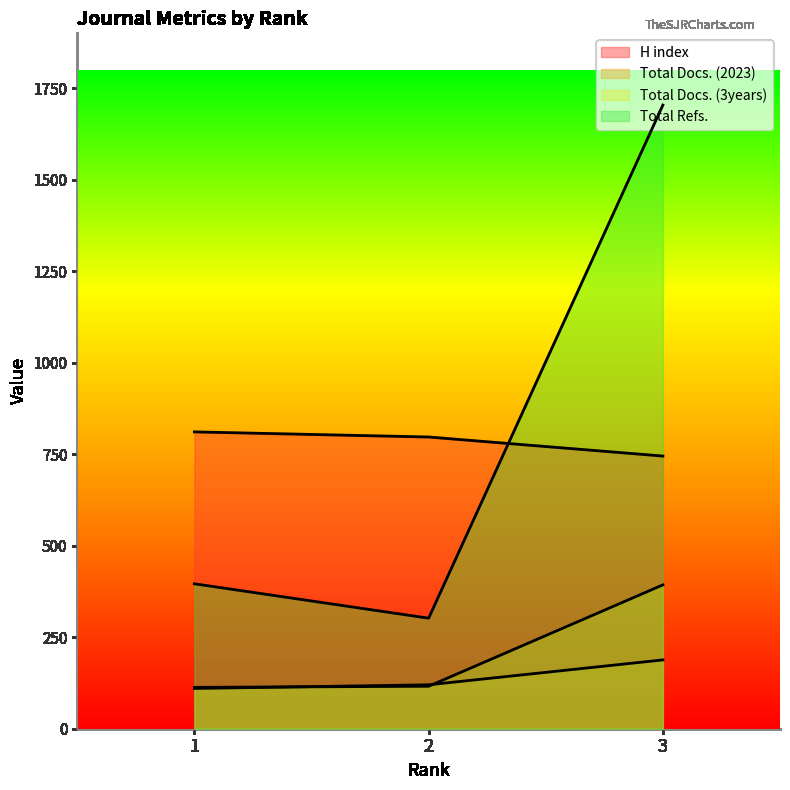

At which category is the sum across all series the highest?

3